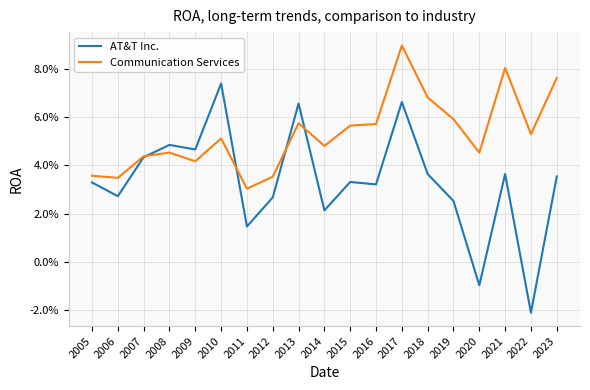

What are all the series names shown in the legend?

AT&T Inc., Communication Services